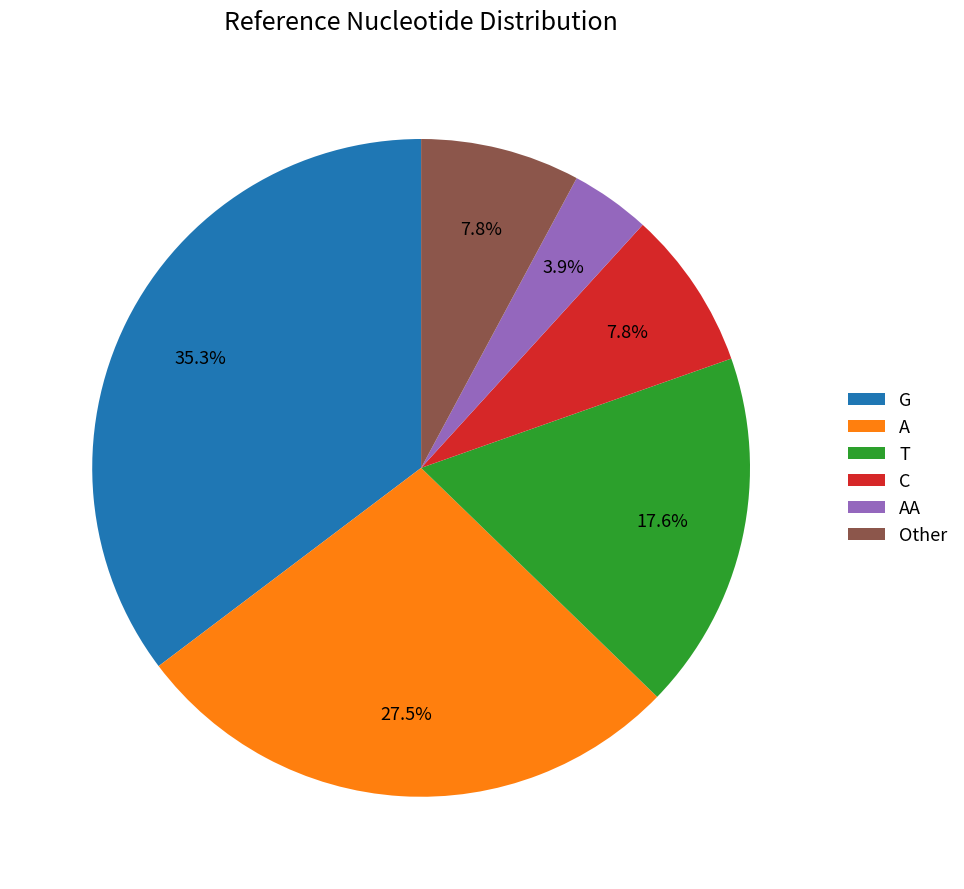

Combined, do C and T account for over 50%?

No